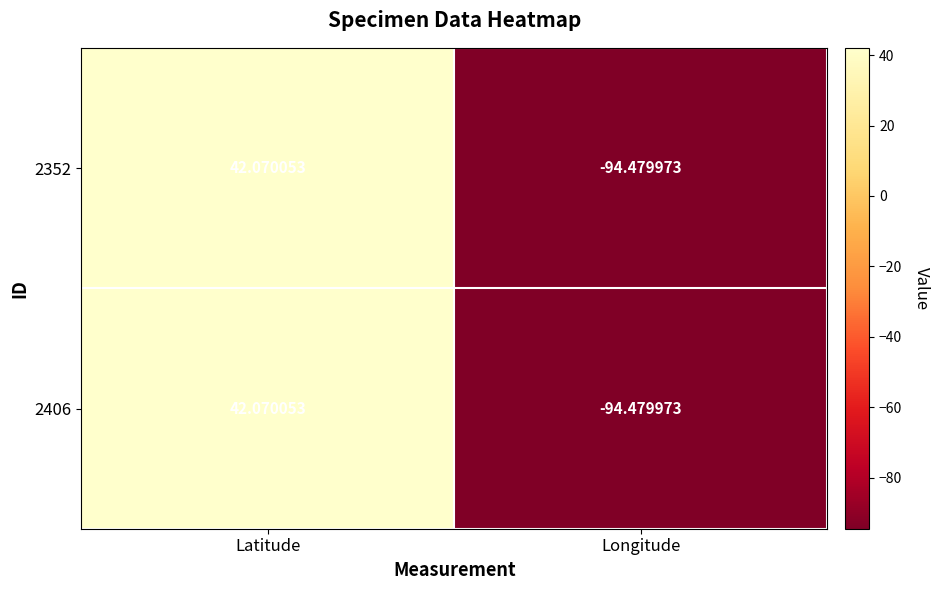

At which category is the sum across all series the highest?

Latitude